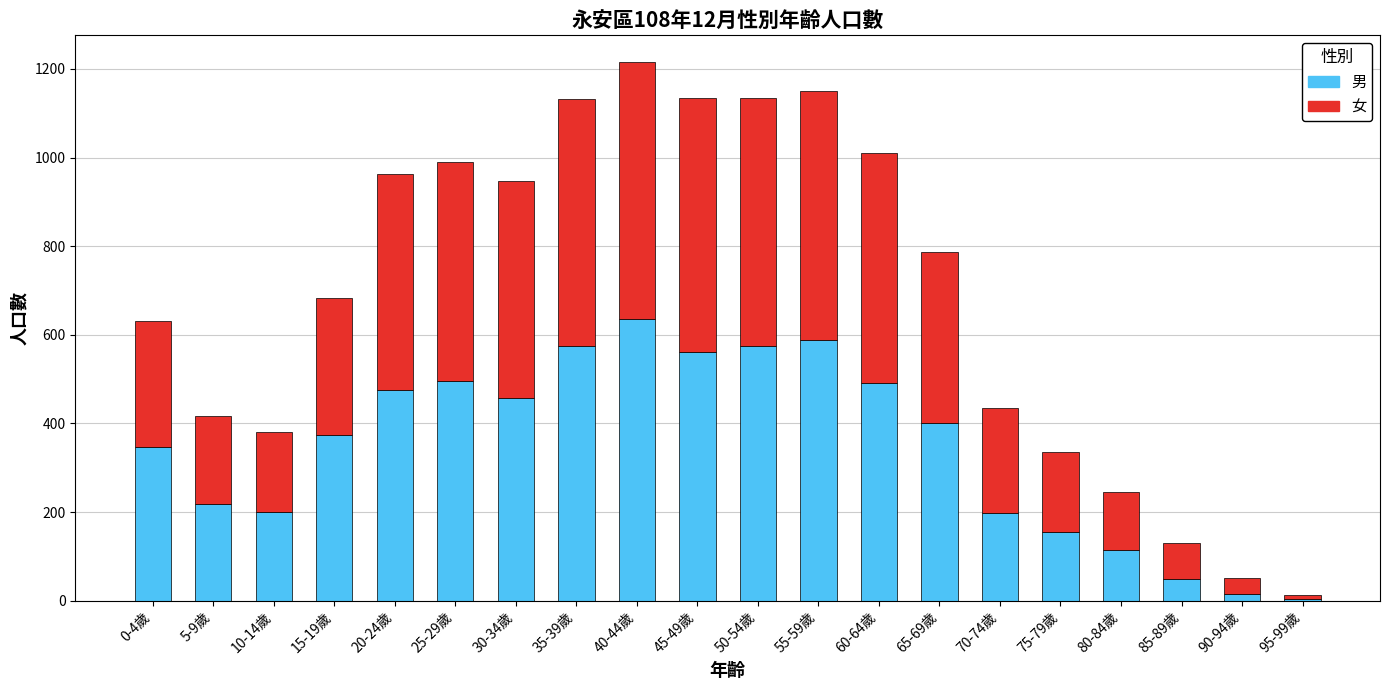

How many values in the 男 series are below 400?

10